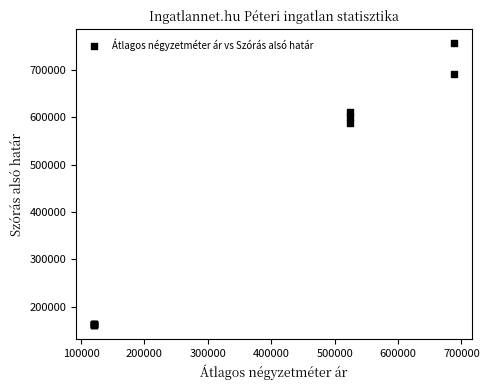

What Y value in the scatter plot is closest to 458381?

588023